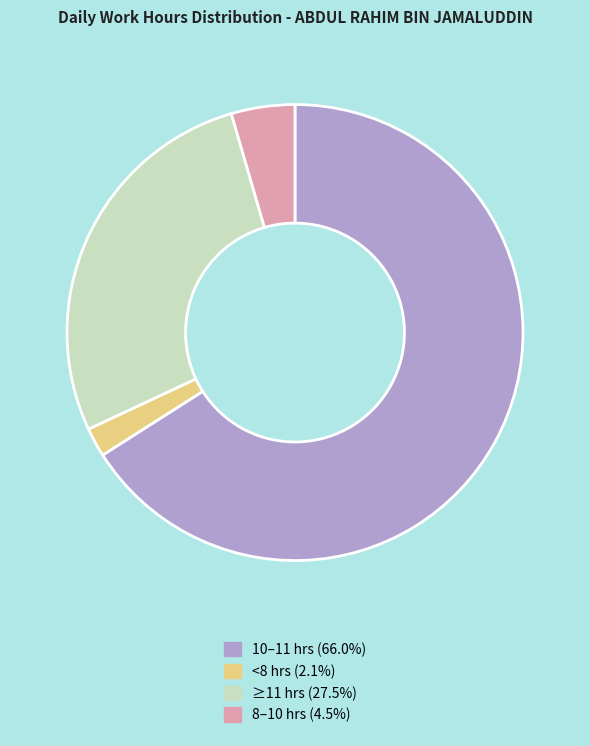

Does 8–10 hrs (4.5%) represent more than half of the total?

No